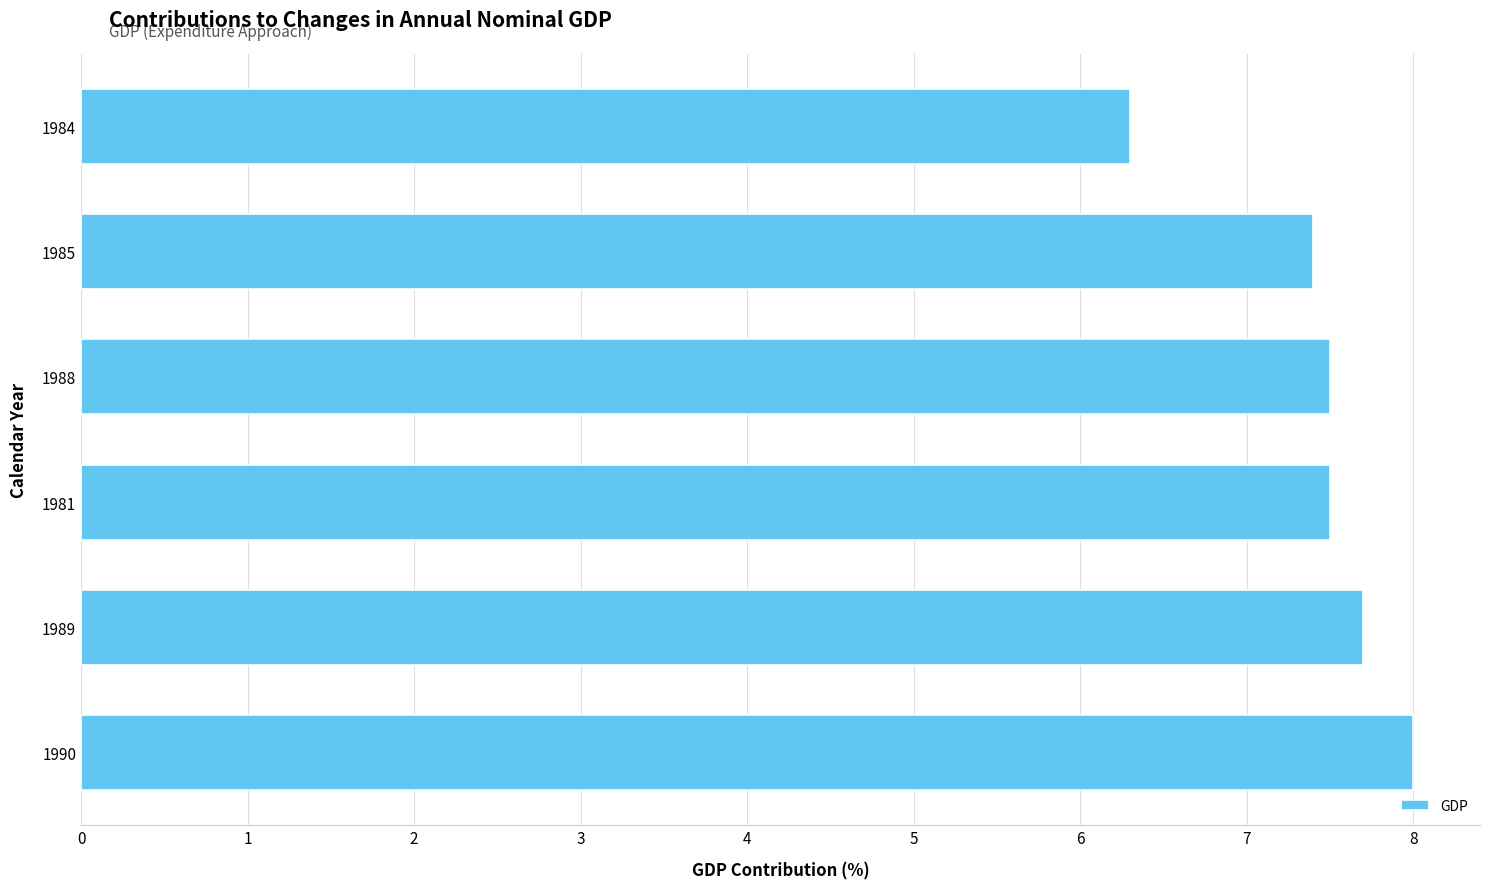

Reading bottom to top, extract all data points from this chart.

1990=8.0	1989=7.7	1981=7.5	1988=7.5	1985=7.4	1984=6.3